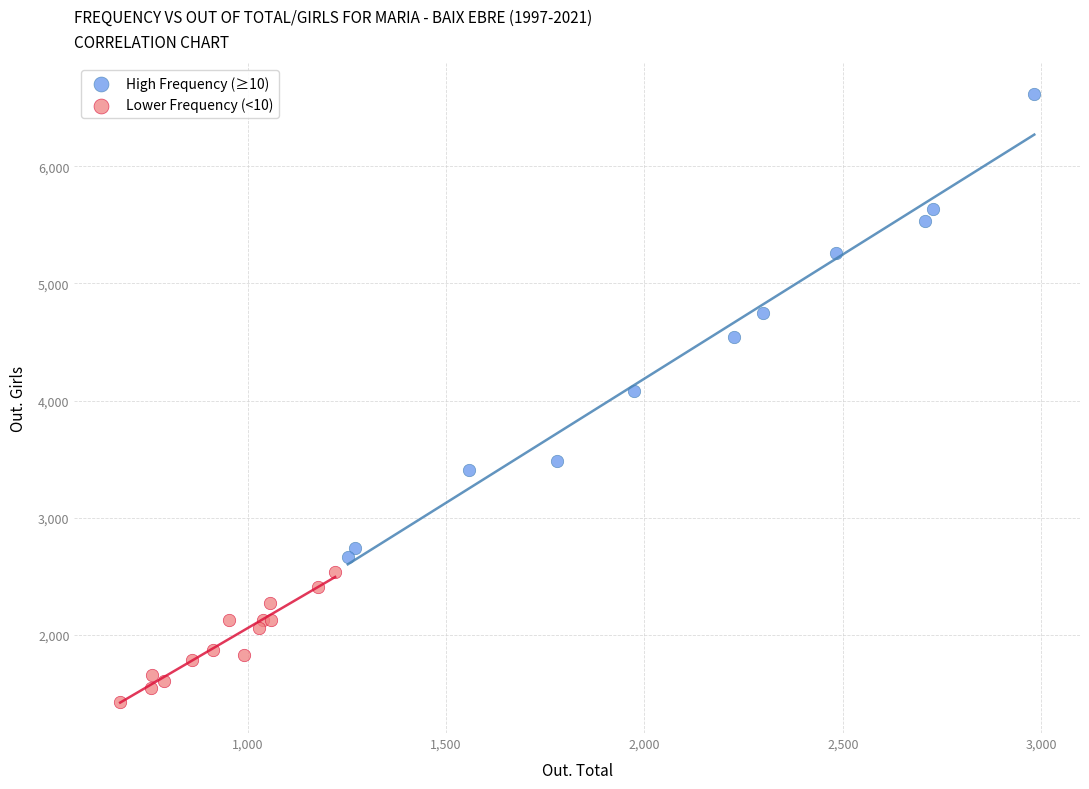

Which series contains the highest Y value?

High Frequency (≥10)